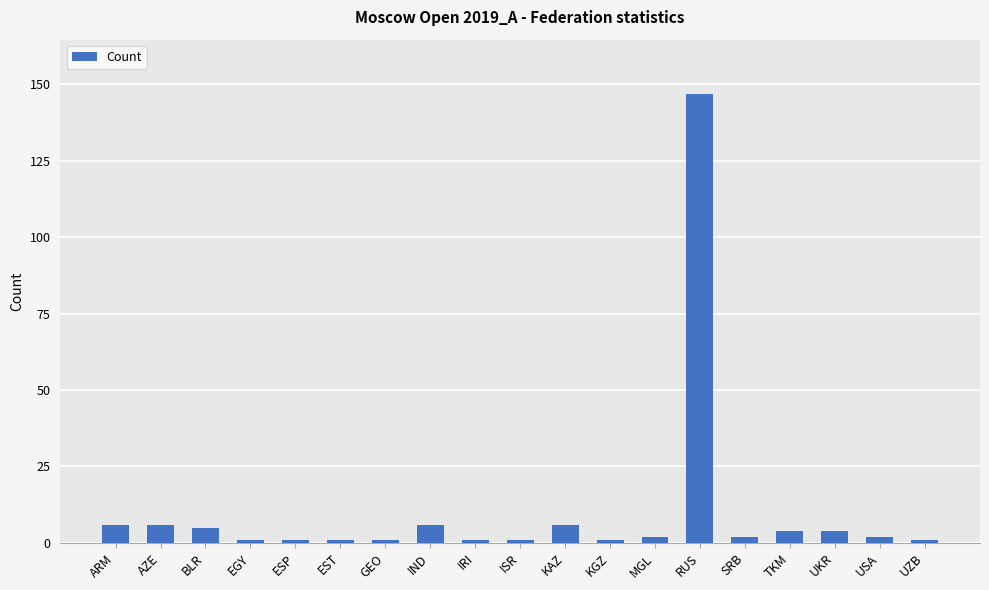

Reading left to right, extract all data points from this chart.

6	6	5	1	1	1	1	6	1	1	6	1	2	147	2	4	4	2	1